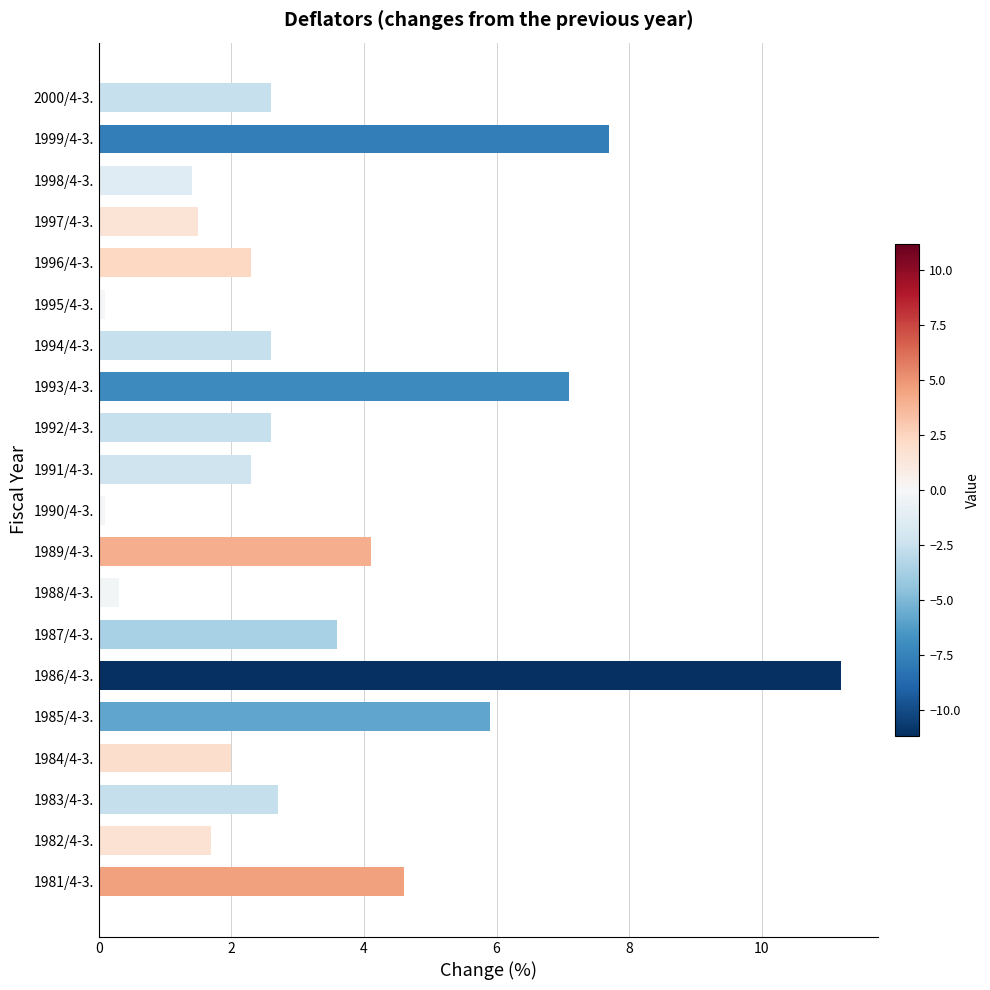

What is the ratio of the value at 1992/4-3. to the value at 1991/4-3.?

1.1